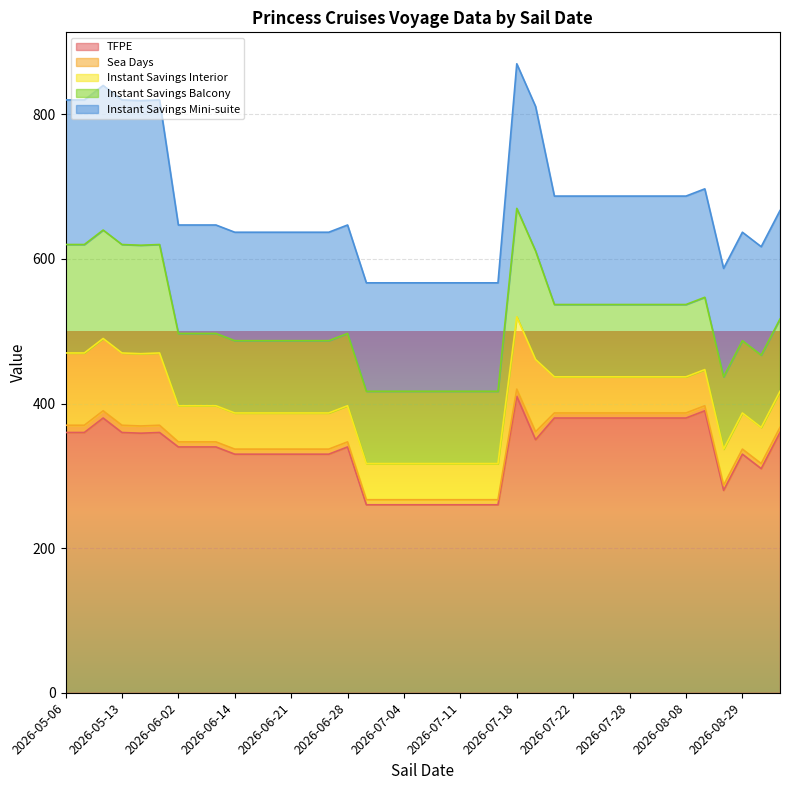

Which category has the highest value in the Instant Savings Interior series?

2026-05-06